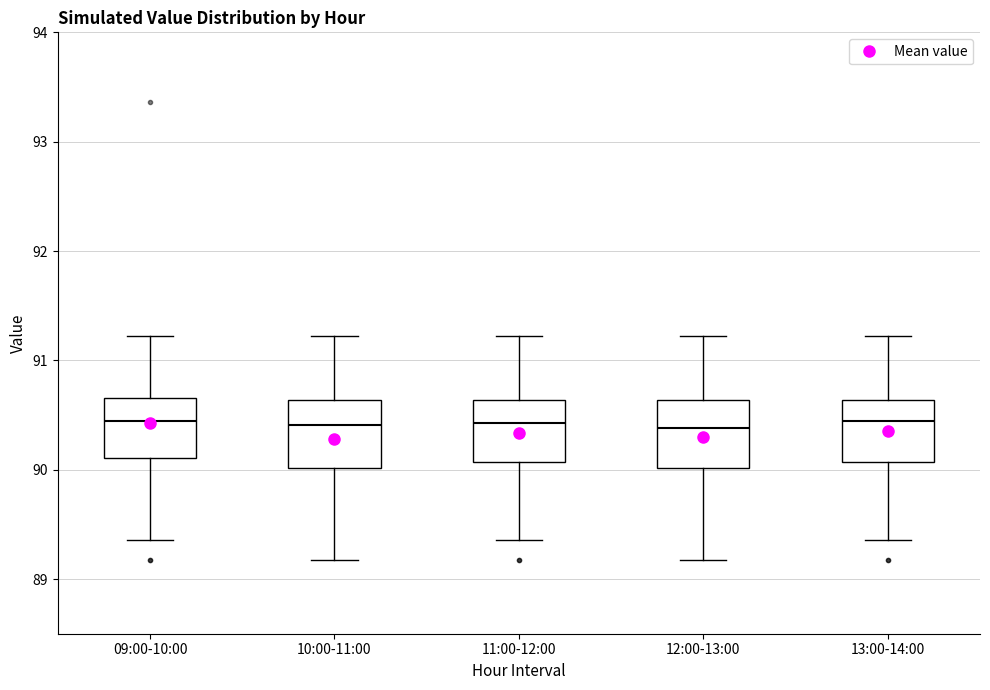

Reading left to right, read every box against the y-axis: the position of its median line, the range the box covers, and the ends of its whiskers. The values are not printed on the chart, so give them approximately, as read against the axis.

09:00-10:00: median 90.5, box 90.1 to 90.7, whiskers 89.4 to 91.2
10:00-11:00: median 90.4, box 90.0 to 90.6, whiskers 89.2 to 91.2
11:00-12:00: median 90.4, box 90.1 to 90.6, whiskers 89.4 to 91.2
12:00-13:00: median 90.4, box 90.0 to 90.6, whiskers 89.2 to 91.2
13:00-14:00: median 90.5, box 90.1 to 90.6, whiskers 89.4 to 91.2